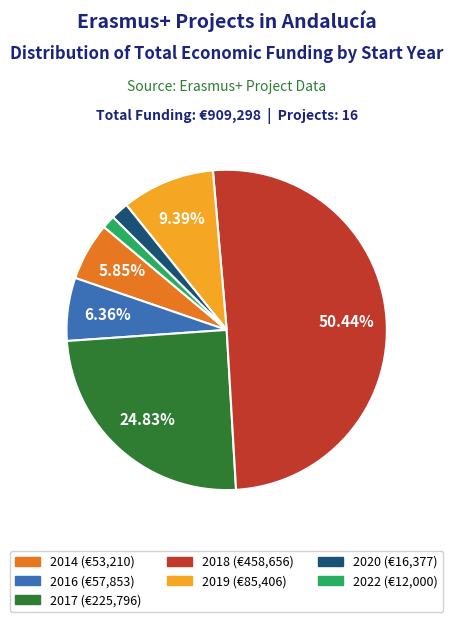

How many segments does this pie chart have?

7